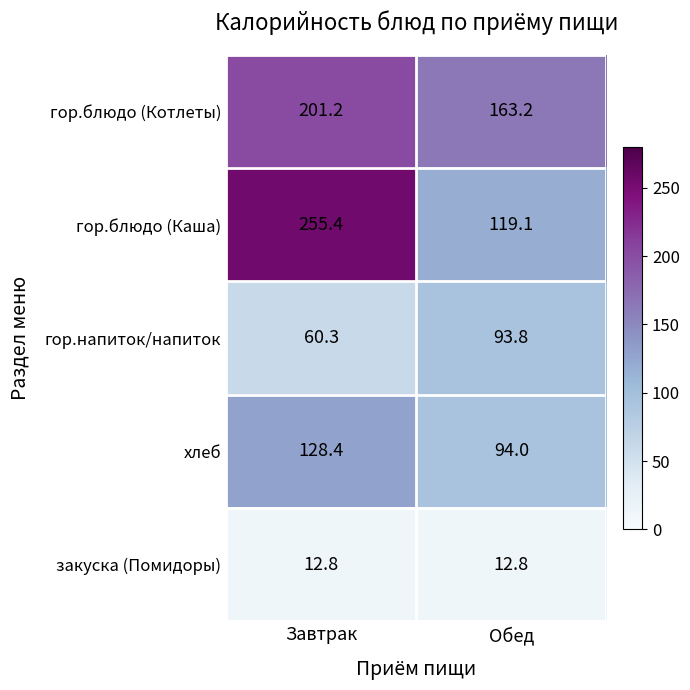

At Обед, list the series in order from largest to smallest.

гор.блюдо (Котлеты), гор.блюдо (Каша), хлеб, гор.напиток/напиток, закуска (Помидоры)